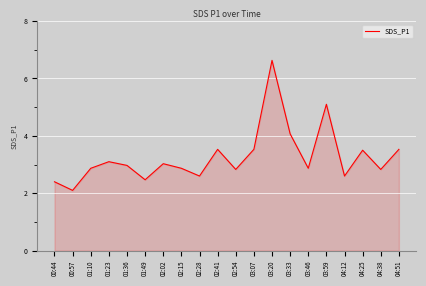

What is the difference between the values at 03:46 and 02:28?

0.3